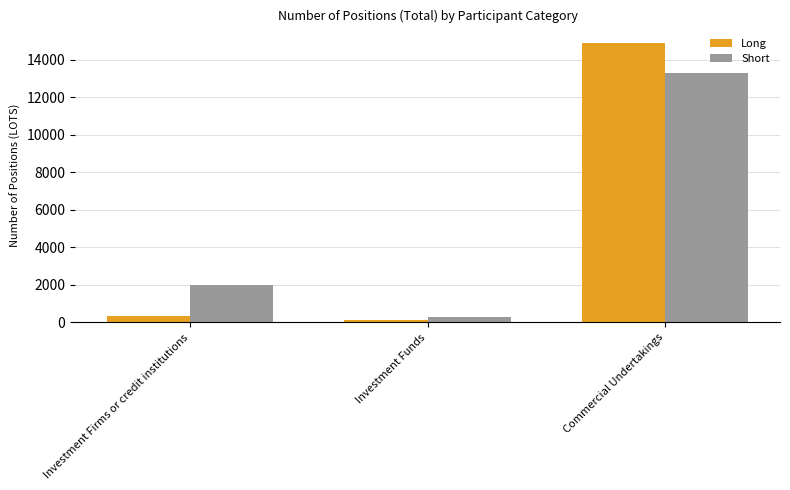

What value does the Long series have at Commercial Undertakings?

14918